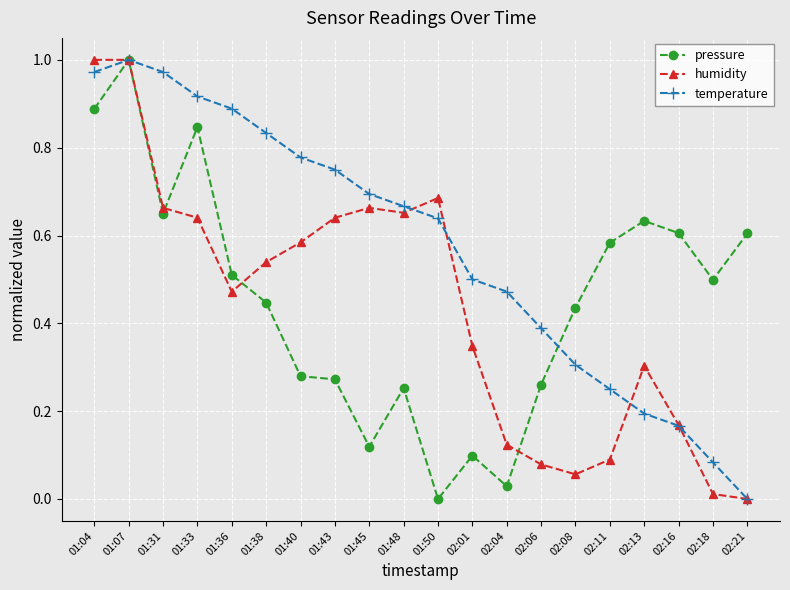

Does the chart display data point markers on the line(s)?

Yes